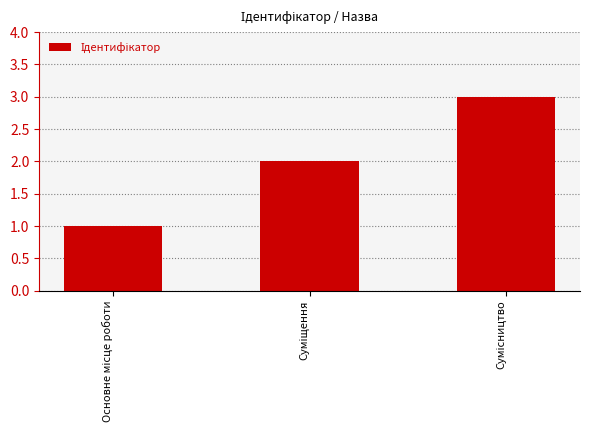

What is the difference between the maximum and minimum values?

2